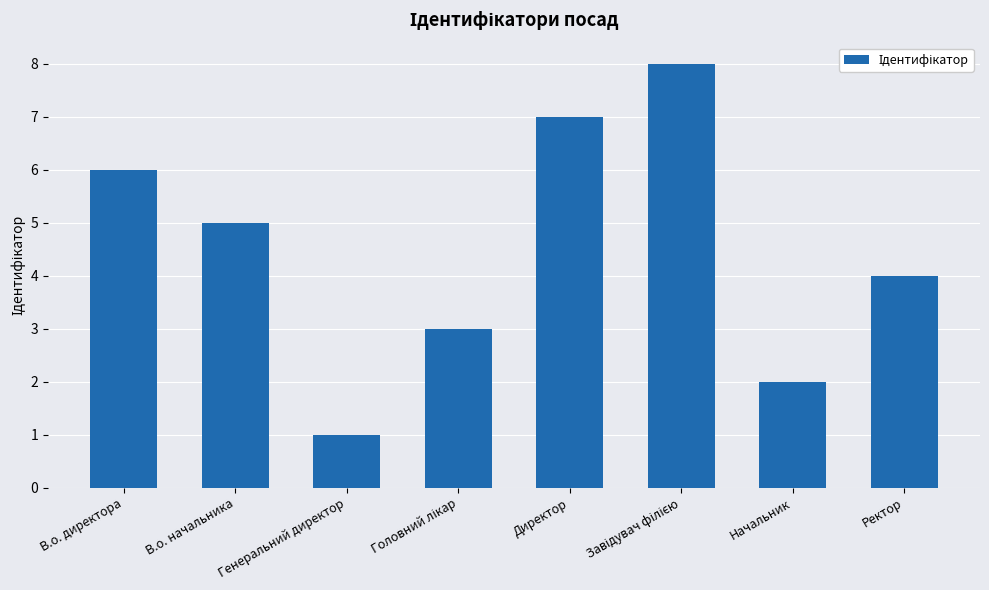

How many values are between 3 and 7?

5